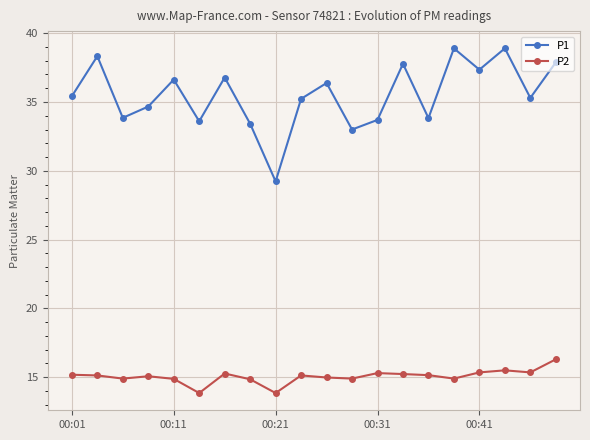

What is the difference between the maximum and second lowest values in the P1 series?

5.9